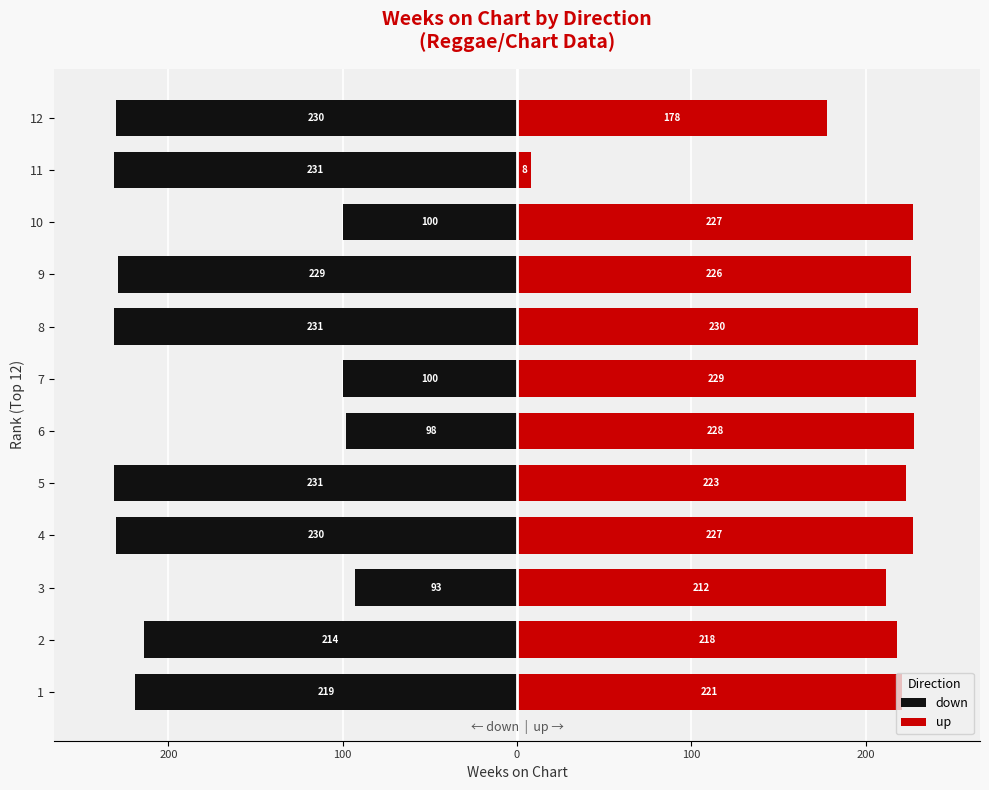

What are all the series names shown in the legend?

down, up